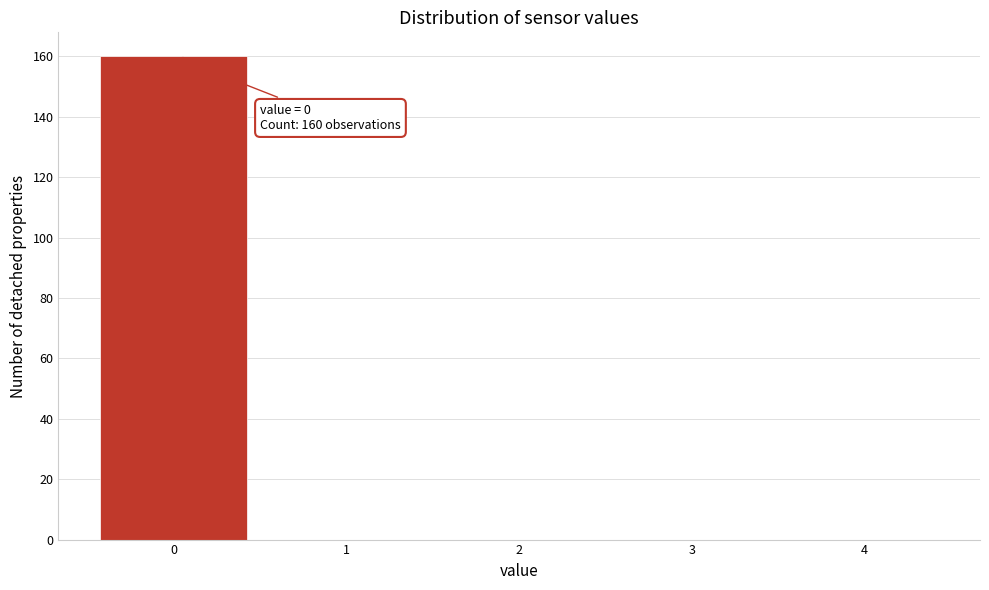

Which range on the x-axis has the tallest bar?

-0.5 to 0.5